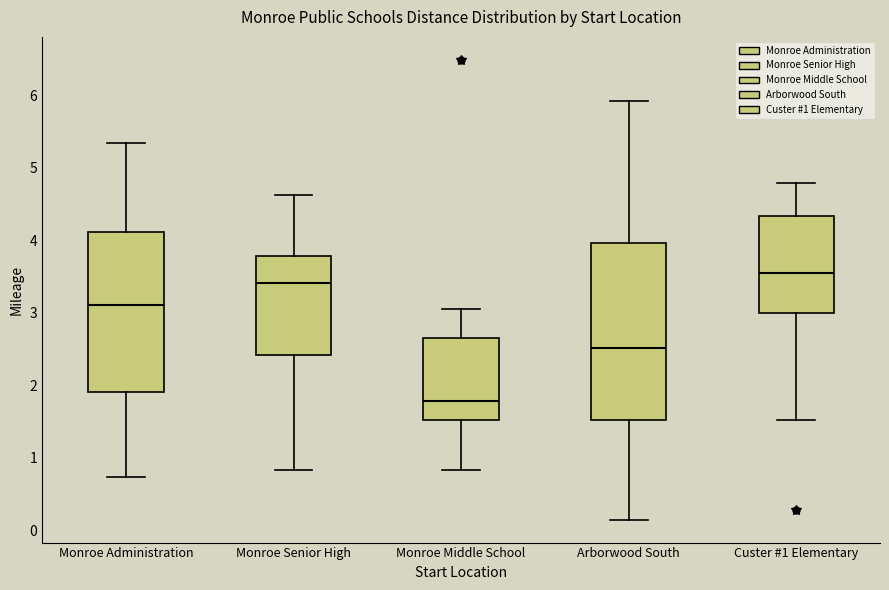

Reading left to right, transcribe this box plot: for each box, give where its median line is, the range the box spans, and where its two whiskers end, as read against the y-axis. The values are not printed on the chart, so give them approximately, as read against the axis.

Monroe Administration: median 3.1, box 1.9 to 4.1, whiskers 0.7 to 5.3
Monroe Senior High: median 3.4, box 2.4 to 3.8, whiskers 0.8 to 4.6
Monroe Middle School: median 1.8, box 1.5 to 2.7, whiskers 0.8 to 3.1
Arborwood South: median 2.5, box 1.5 to 4.0, whiskers 0.2 to 5.9
Custer #1 Elementary: median 3.6, box 3.0 to 4.3, whiskers 1.5 to 4.8